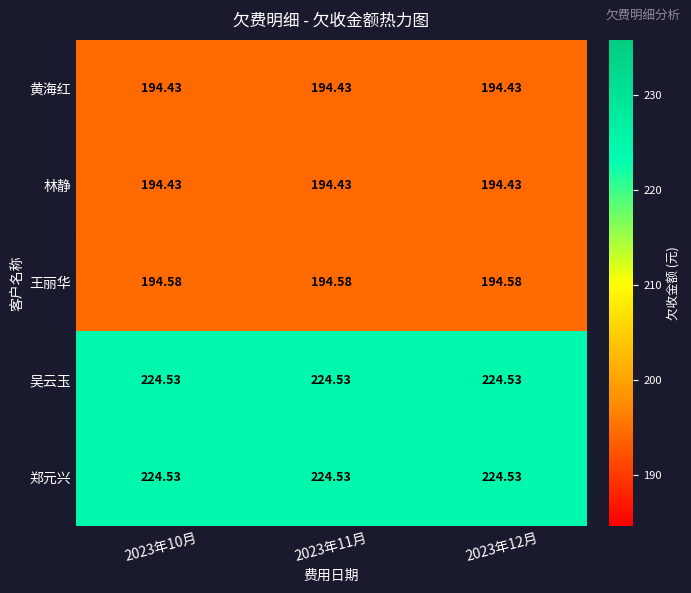

Is the value of 王丽华 at 2023年12月 greater than the value of 郑元兴 at 2023年10月?

No